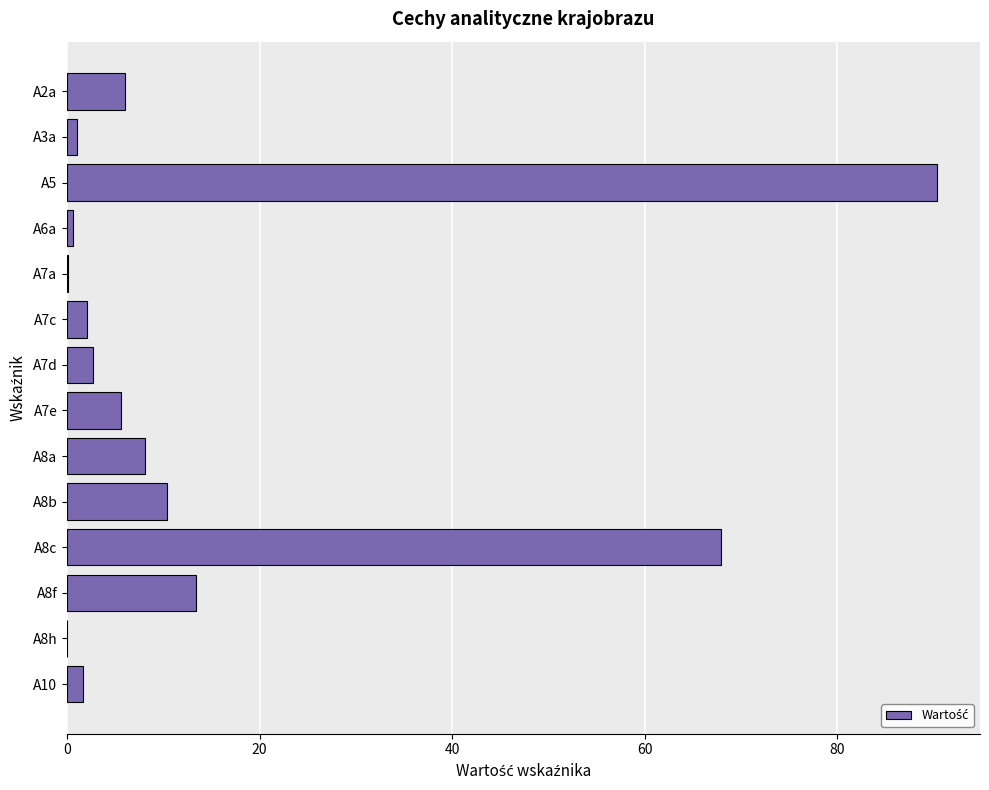

At which category does the chart reach its peak across all series?

A5